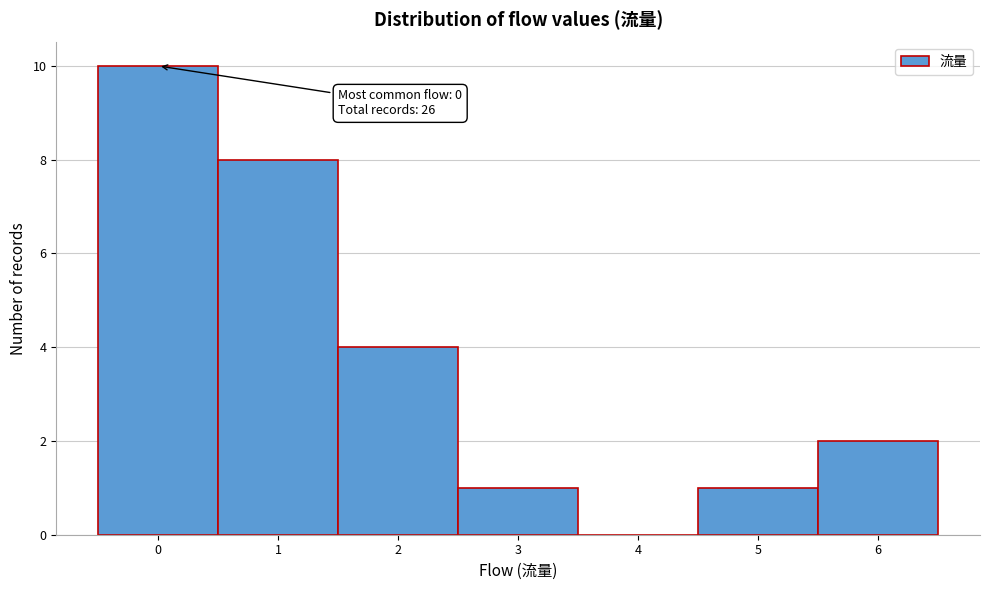

Over which range of the x-axis is the bar tallest?

-0.5 to 0.5